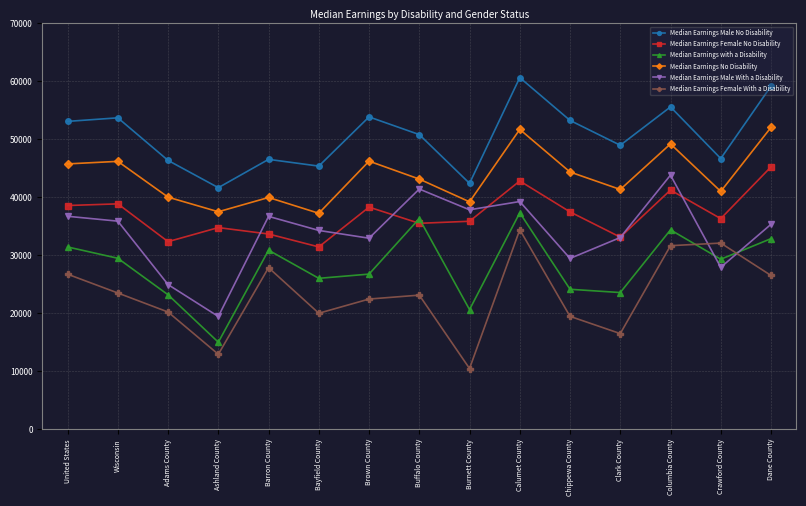

Is this an area chart (filled region under the line)?

No